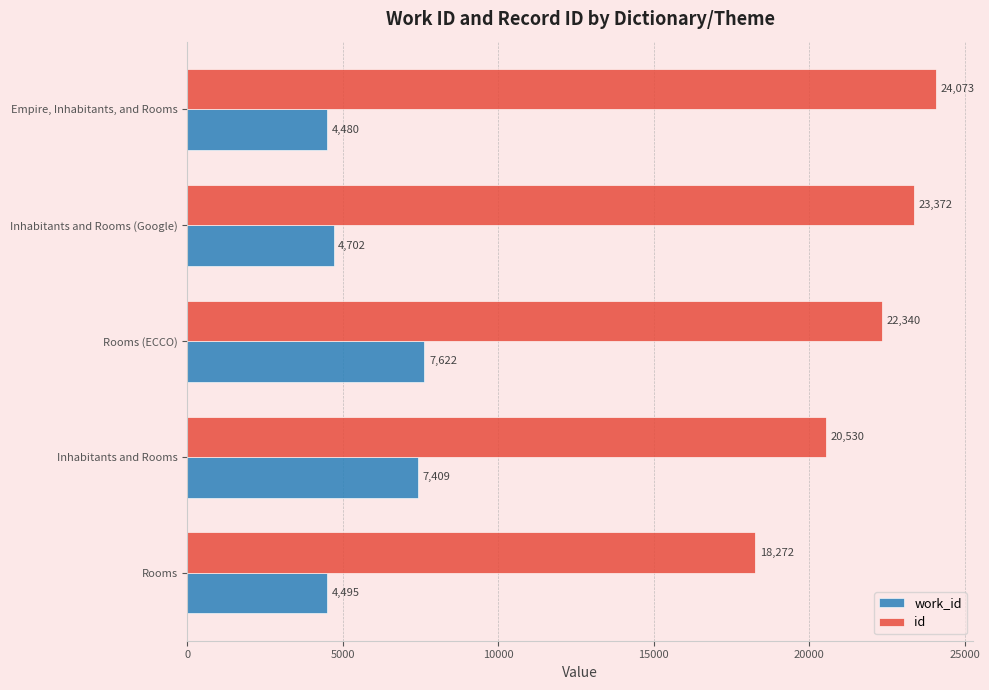

Which category has the lowest value in the work_id series?

Empire, Inhabitants, and Rooms